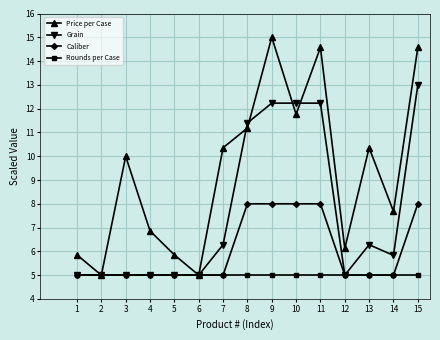

What is the difference between the maximum and minimum values in the Price per Case series?

10.0